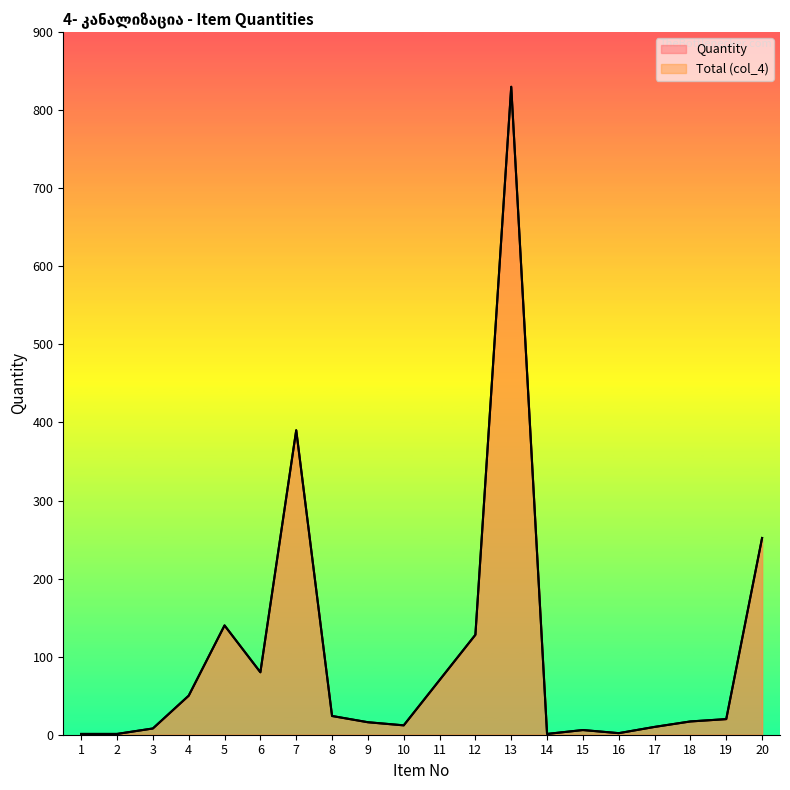

How many lines are shown in the chart?

2